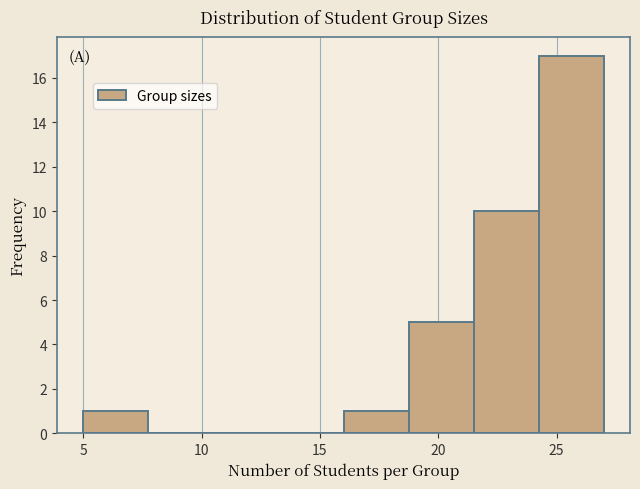

Reading left to right, list every bar in this chart as the range it spans on the x-axis followed by its height. Neither the bar edges nor the heights are printed on the chart, so give them approximately, as read against the axes.

5.00 to 7.75: 1
7.75 to 10.50: 0
10.50 to 13.25: 0
13.25 to 16.00: 0
16.00 to 18.75: 1
18.75 to 21.50: 5
21.50 to 24.25: 10
24.25 to 27.00: 17